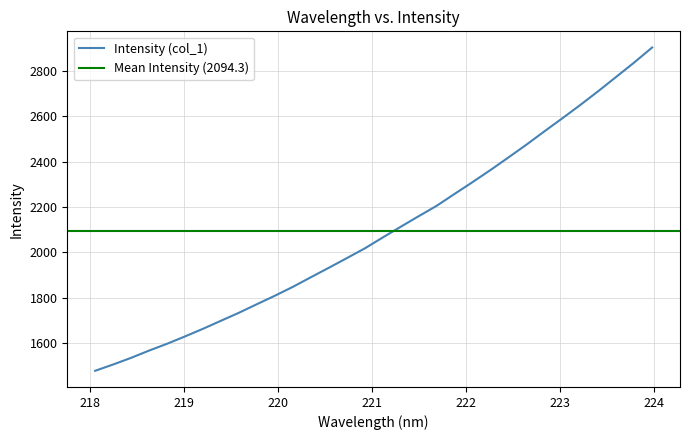

What is the minimum value shown in the chart?

1477.3